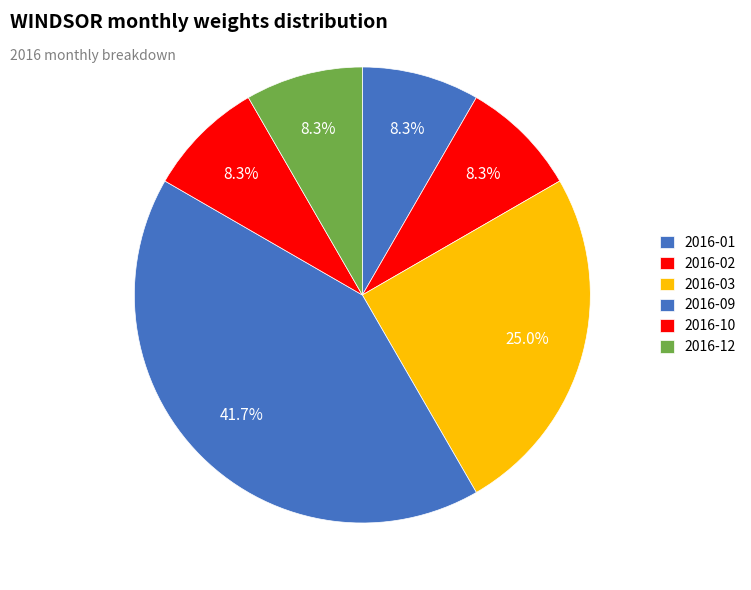

How many segments does this pie chart have?

6